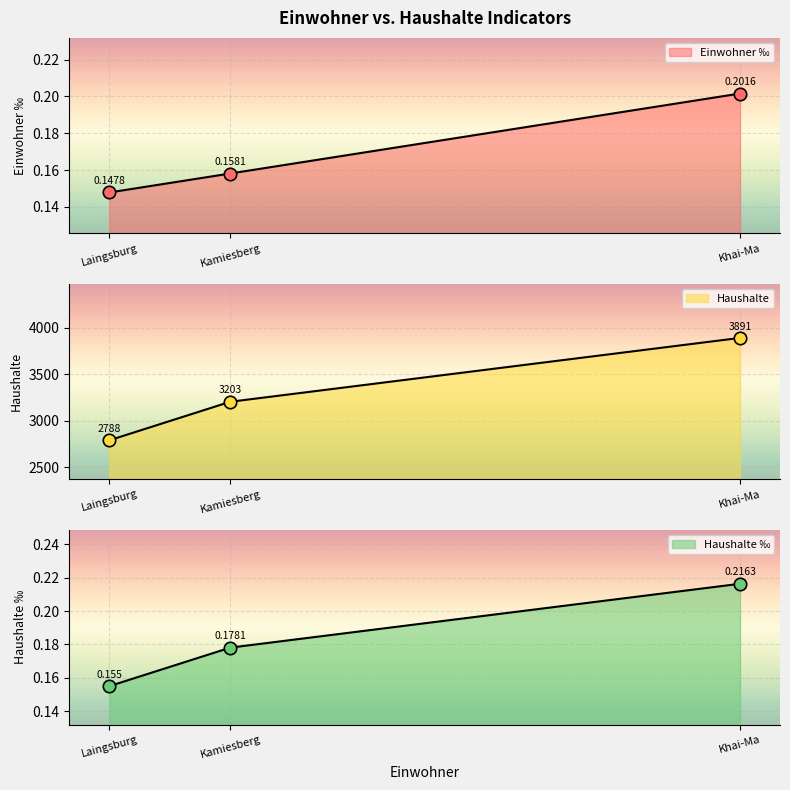

Which series has the largest total across all categories?

Haushalte